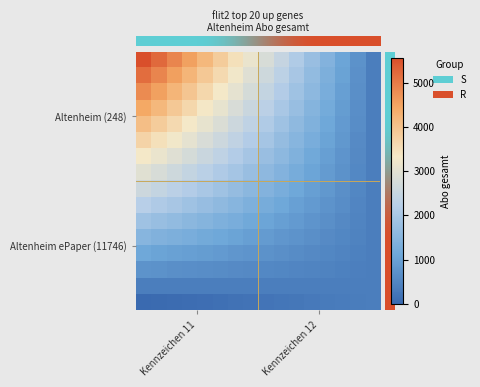

Which series has the largest total across all categories?

row_0